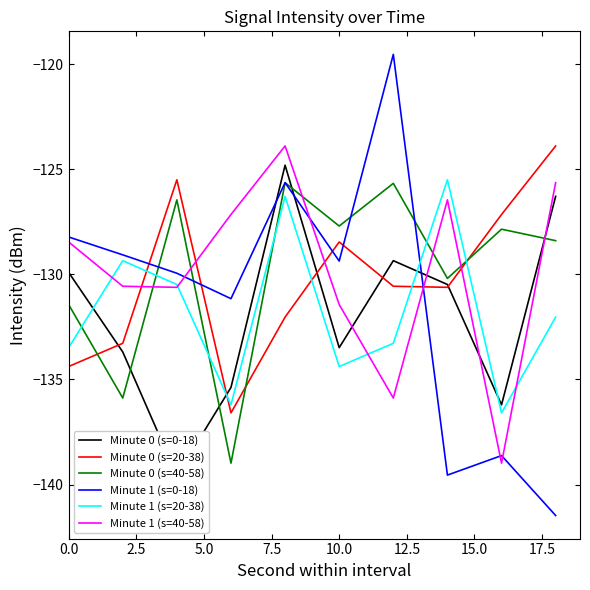

The Minute 0 (s=20-38) series shows -70.4 at 10.0. True or false?

False